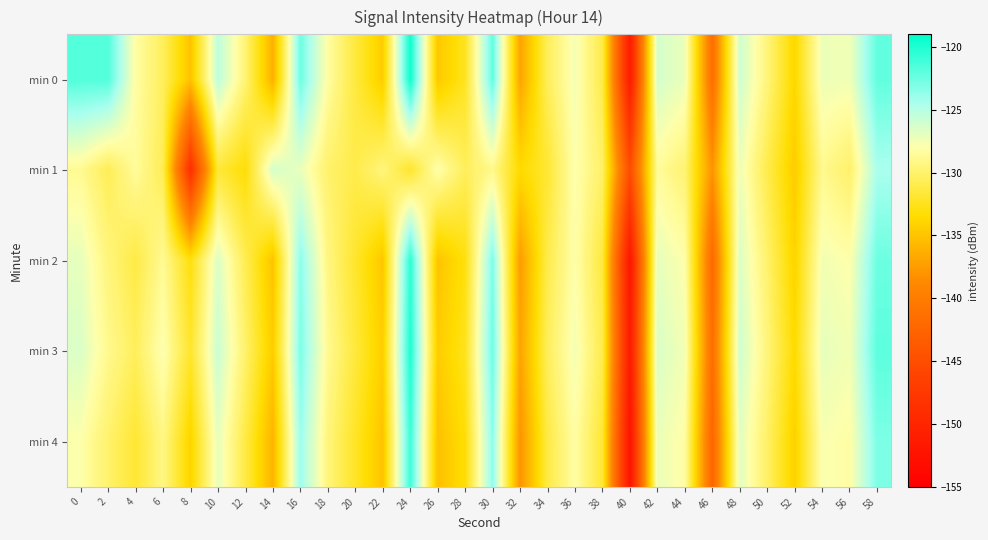

Between 20 and 56, which series saw the biggest shift?

min 0